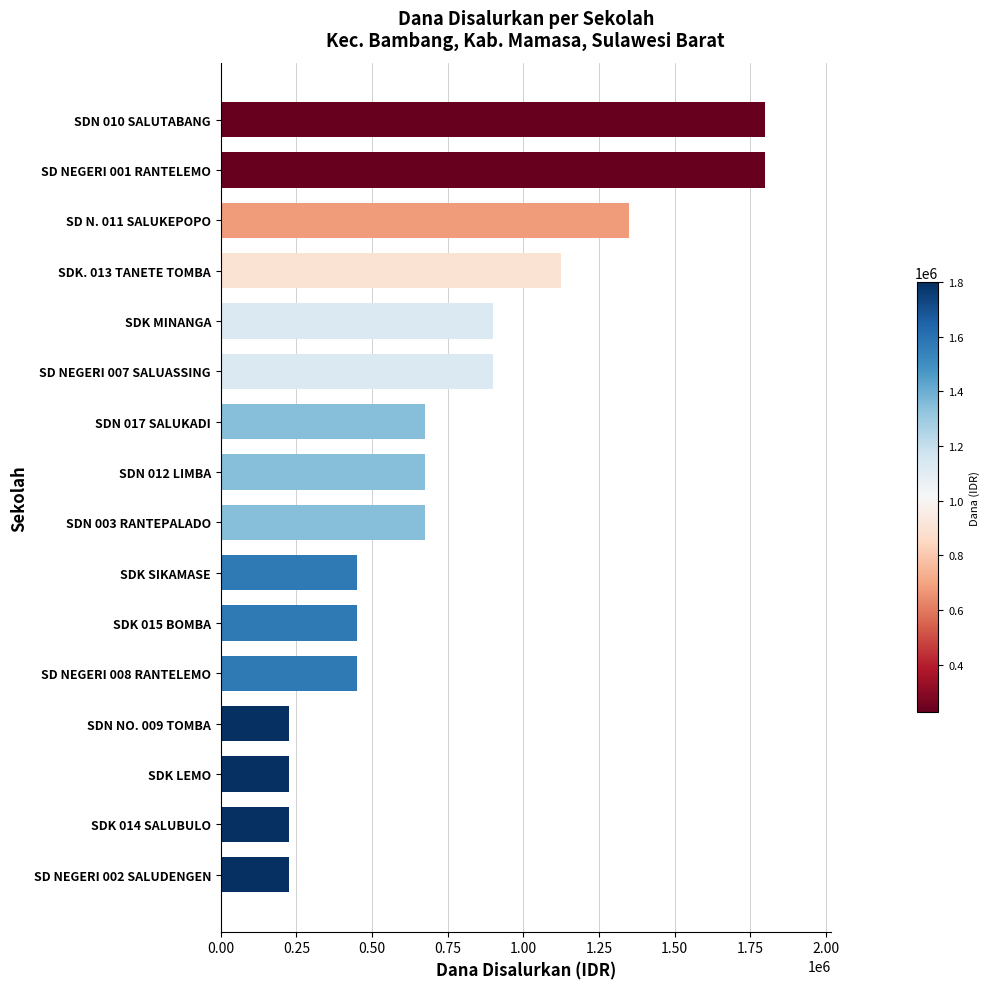

Reading bottom to top, list all the values displayed in this chart.

SD NEGERI 002 SALUDENGEN=225000	SDK 014 SALUBULO=225000	SDK LEMO=225000	SDN NO. 009 TOMBA=225000	SD NEGERI 008 RANTELEMO=450000	SDK 015 BOMBA=450000	SDK SIKAMASE=450000	SDN 003 RANTEPALADO=675000	SDN 012 LIMBA=675000	SDN 017 SALUKADI=675000	SD NEGERI 007 SALUASSING=900000	SDK MINANGA=900000	SDK. 013 TANETE TOMBA=1125000	SD N. 011 SALUKEPOPO=1350000	SD NEGERI 001 RANTELEMO=1800000	SDN 010 SALUTABANG=1800000